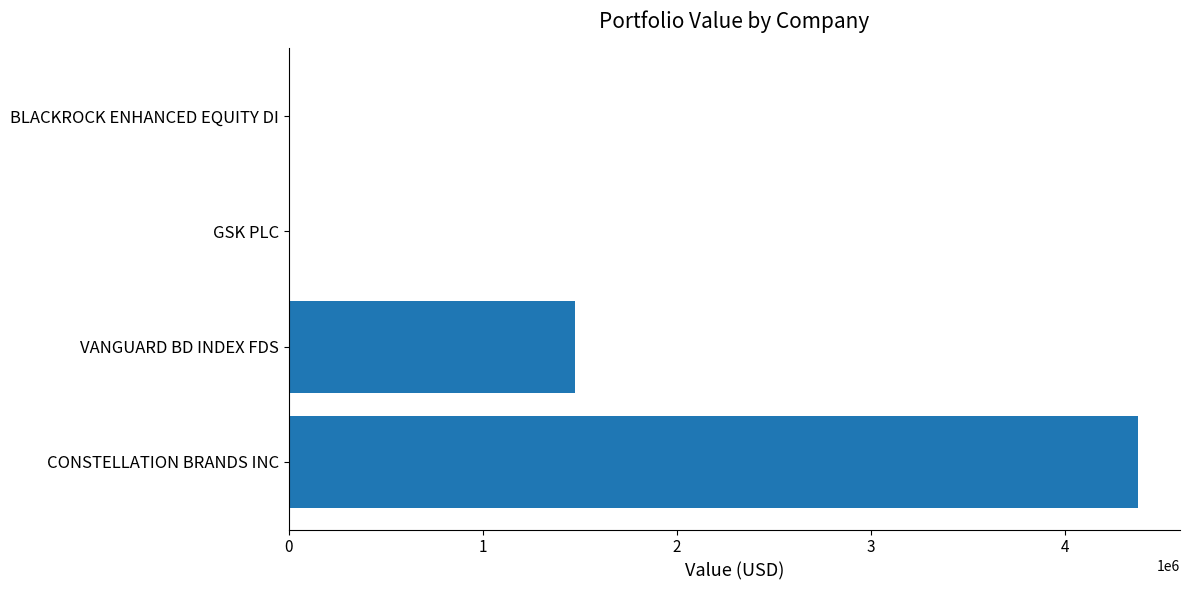

Reading bottom to top, list all the values displayed in this chart.

CONSTELLATION BRANDS INC=4371000	VANGUARD BD INDEX FDS=1475000	GSK PLC=0	BLACKROCK ENHANCED EQUITY DI=0